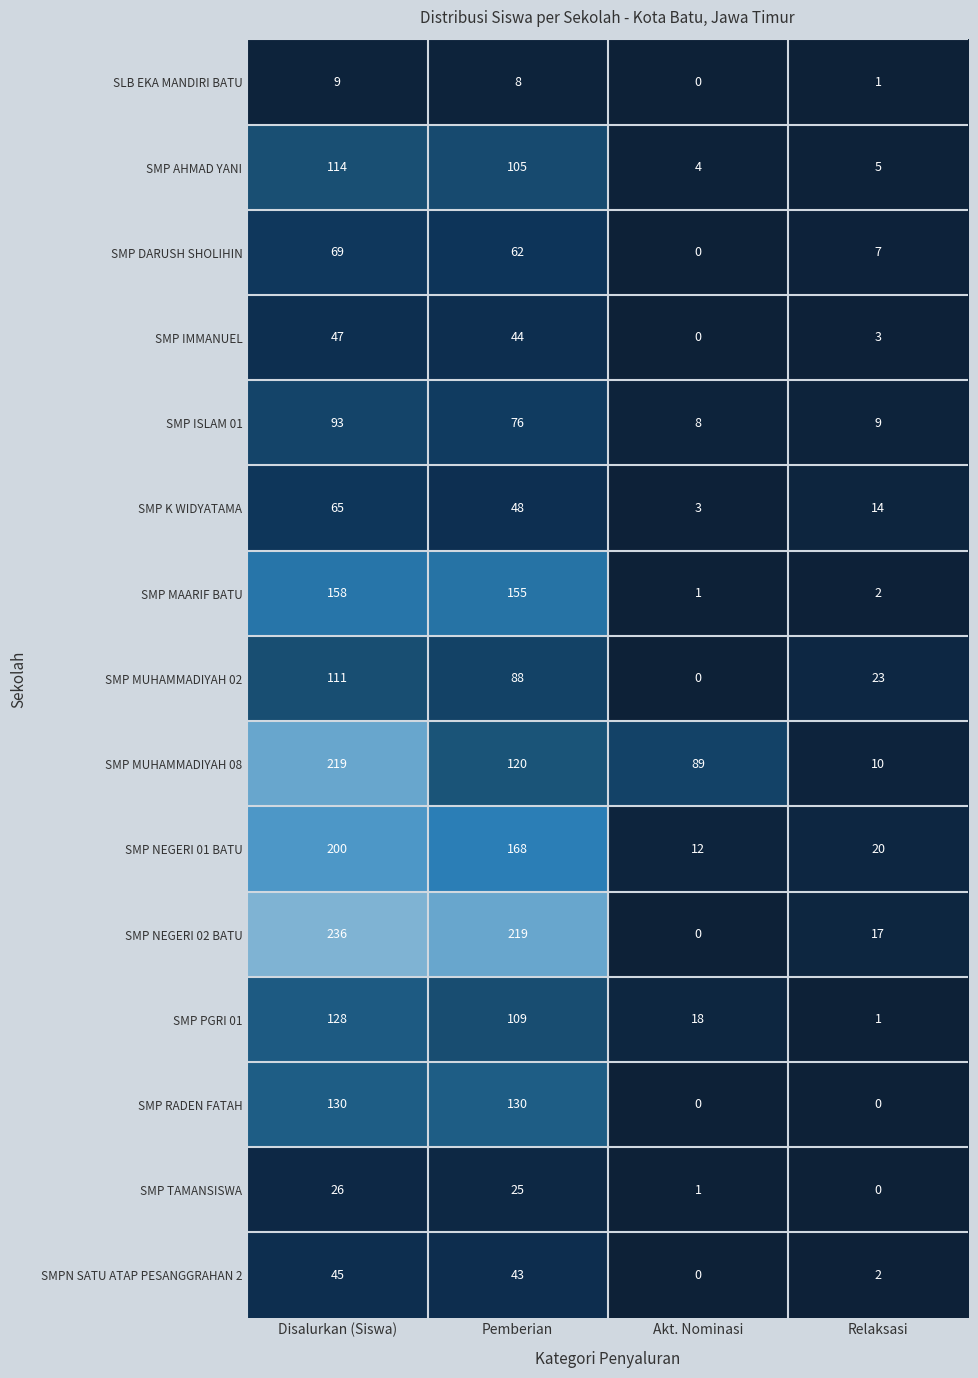

What is the total value across all series at Relaksasi?

114